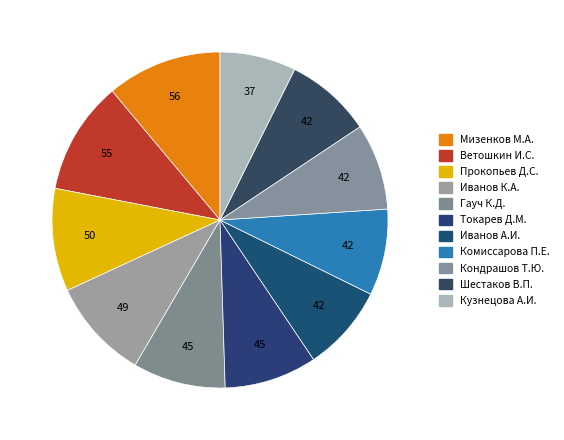

How many slices are in this pie chart?

11